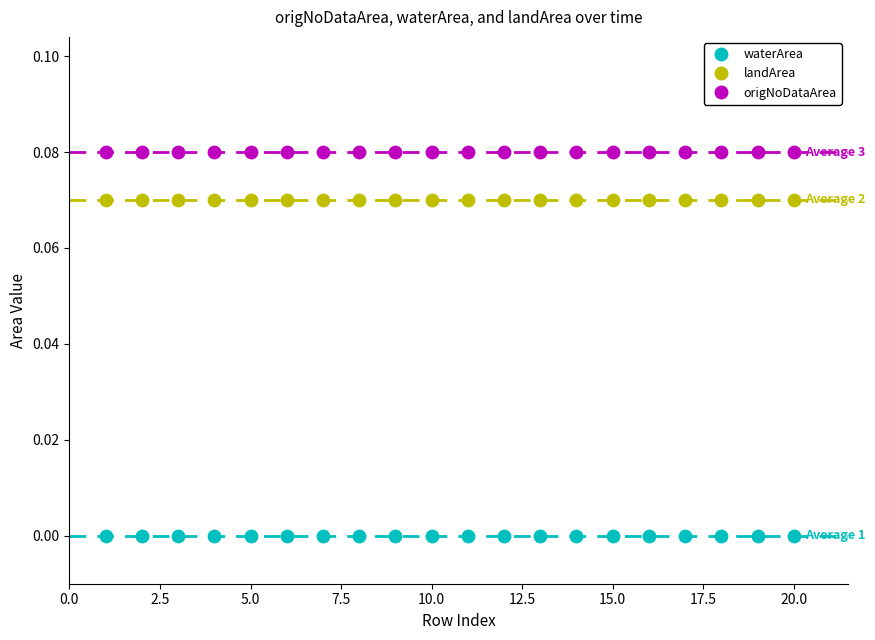

What are all the series names shown in the legend?

waterArea, landArea, origNoDataArea